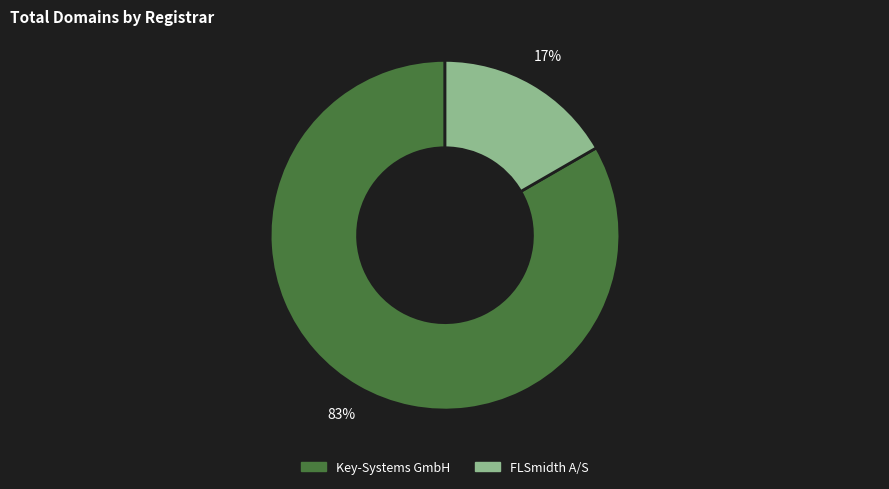

Is there any slice that represents more than half of the pie?

Yes